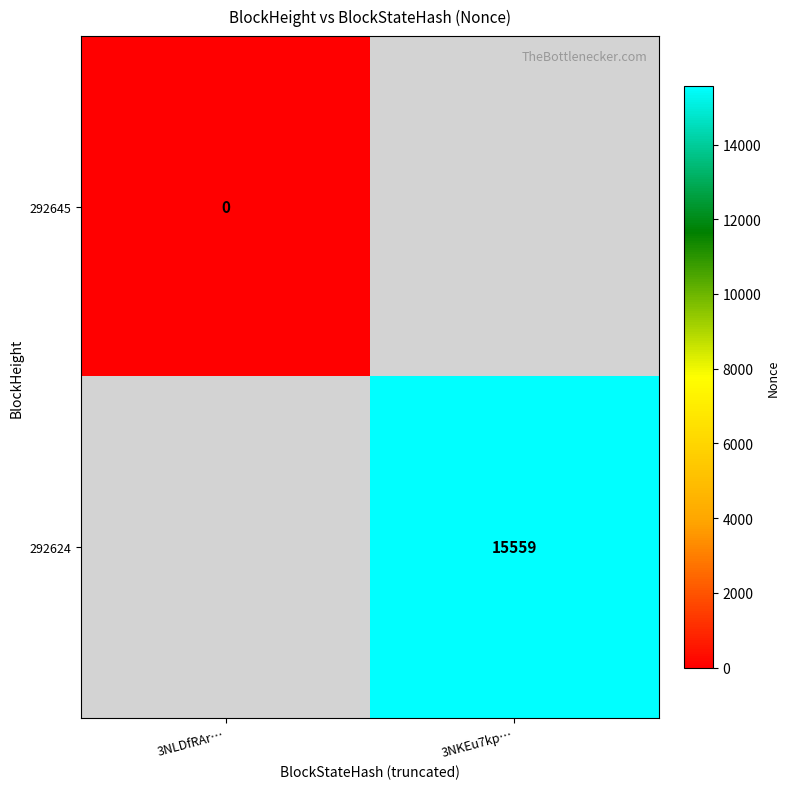

At which category does the chart reach its minimum across all series?

3NLDfRAr…